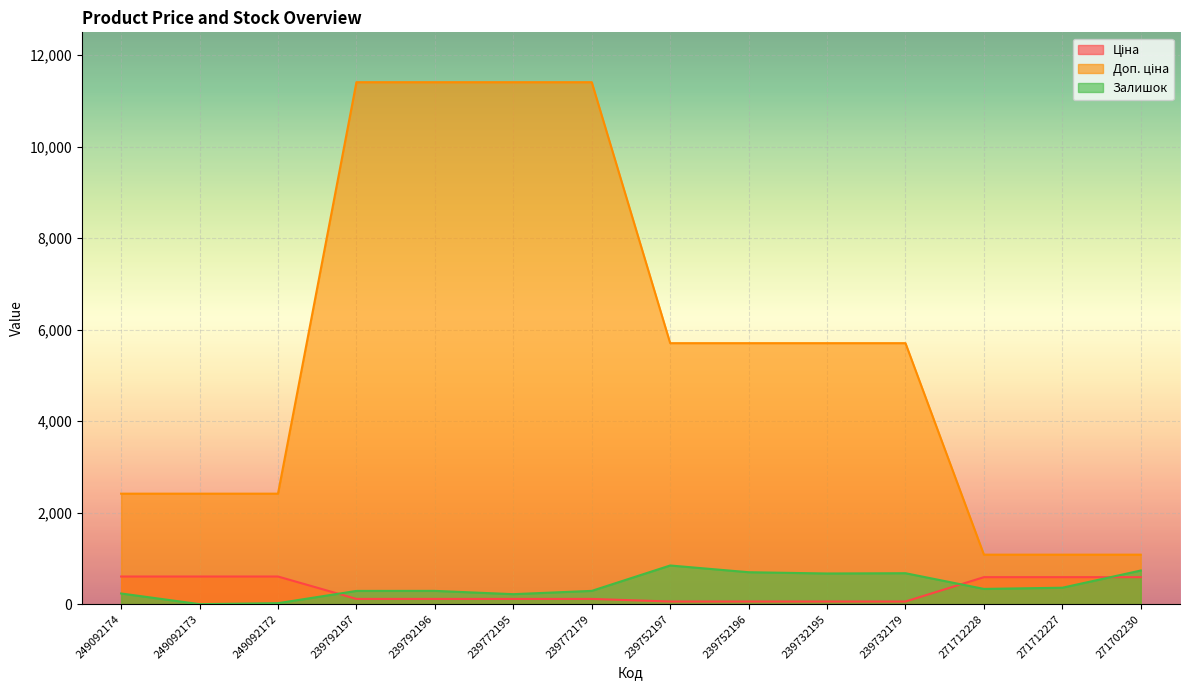

Reading right to left, what are all the values shown in this chart?

Ціна: 589.9	589.9	589.9	57.0	57.0	57.0	57.0	114.1	114.1	114.1	114.1	603.7	603.7	603.7
Доп. ціна: 1081.7	1081.7	1081.7	5705.0	5705.0	5705.0	5705.0	11410.0	11410.0	11410.0	11410.0	2414.8	2414.8	2414.8
Залишок: 735.0	359.0	333.0	676.0	670.0	698.0	845.0	290.0	218.0	290.0	289.0	21.0	0.0	233.0